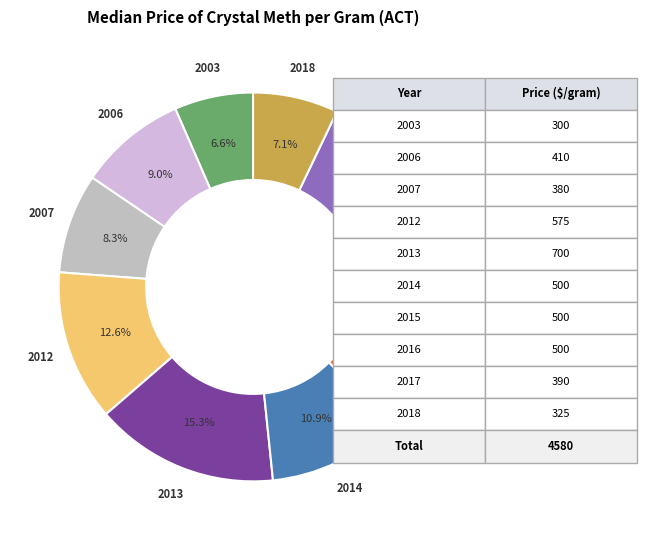

Is 2003 the majority of the pie?

No